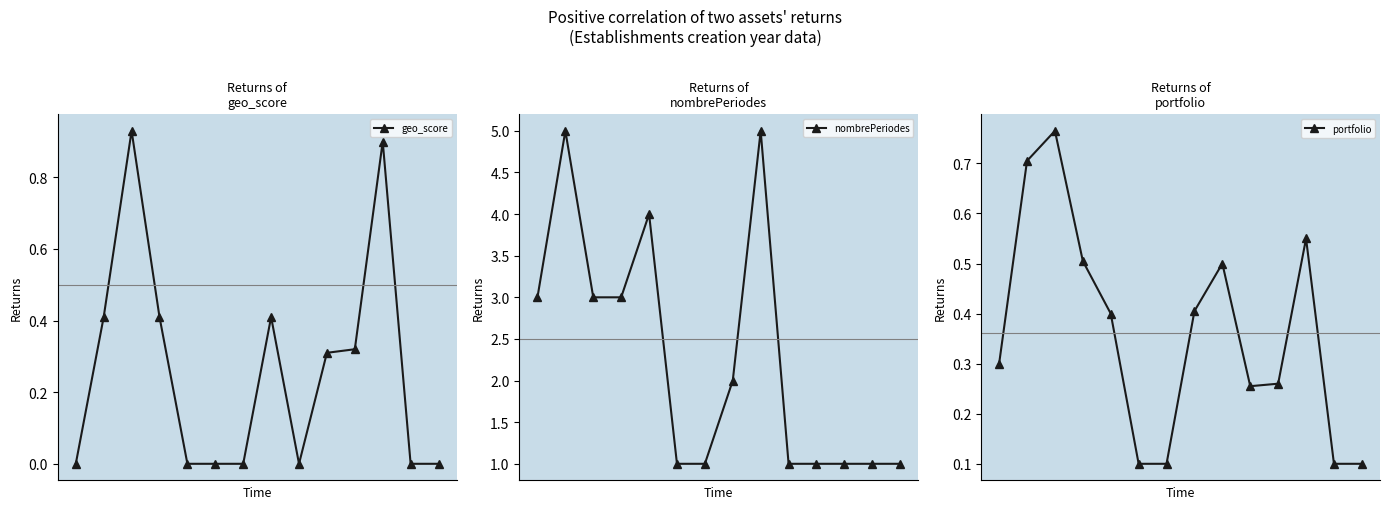

True or false: nombrePeriodes has more than 1 interior local peaks.

True